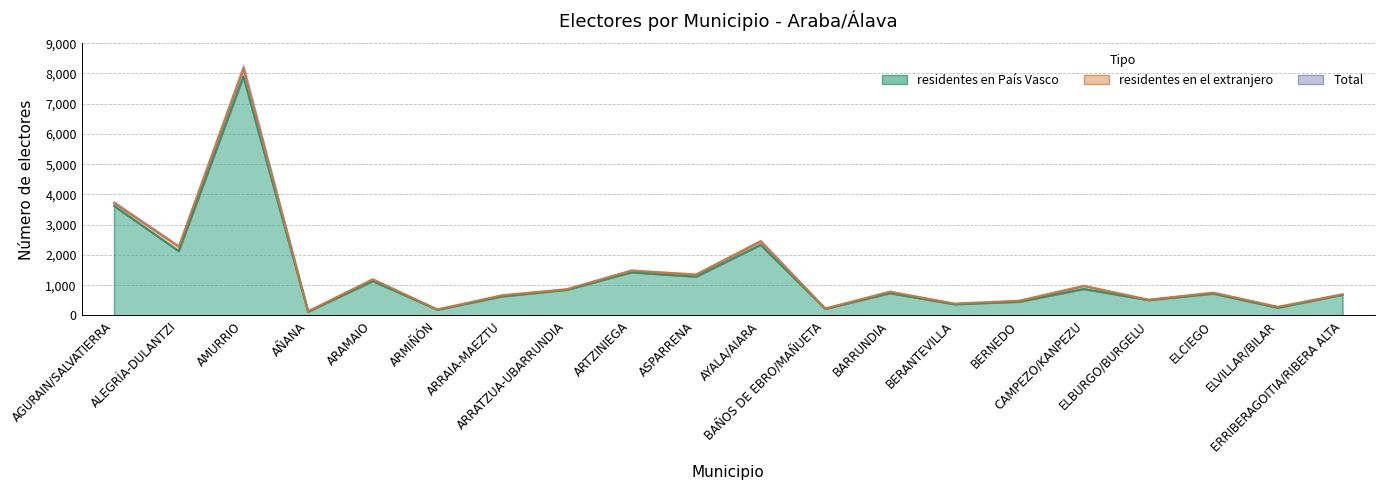

The residentes en País Vasco series shows 1282 at ASPARRENA. True or false?

True